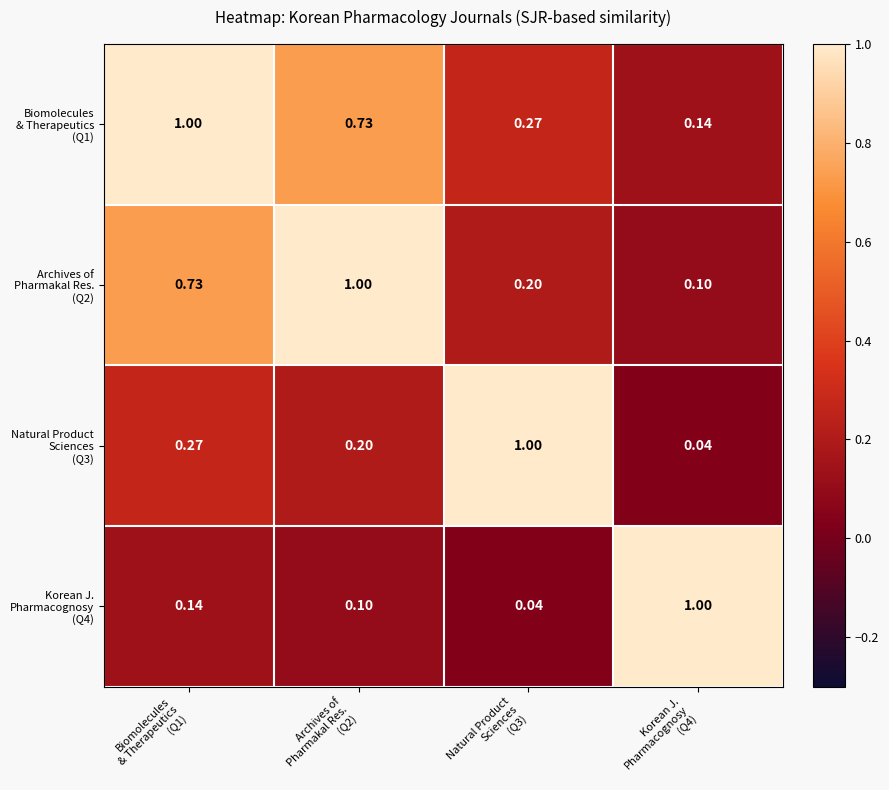

Count the number of categories in the chart.

4